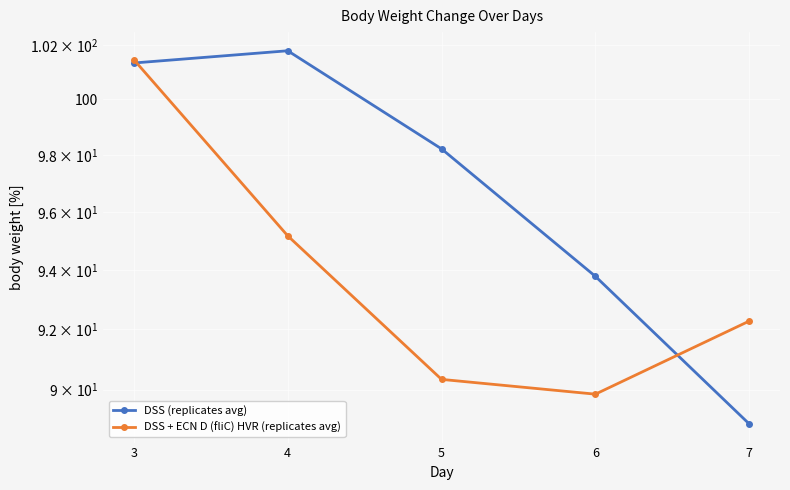

Between which two adjacent categories do DSS + ECN D (fliC) HVR (replicates avg) and DSS (replicates avg) first intersect?

3 and 4